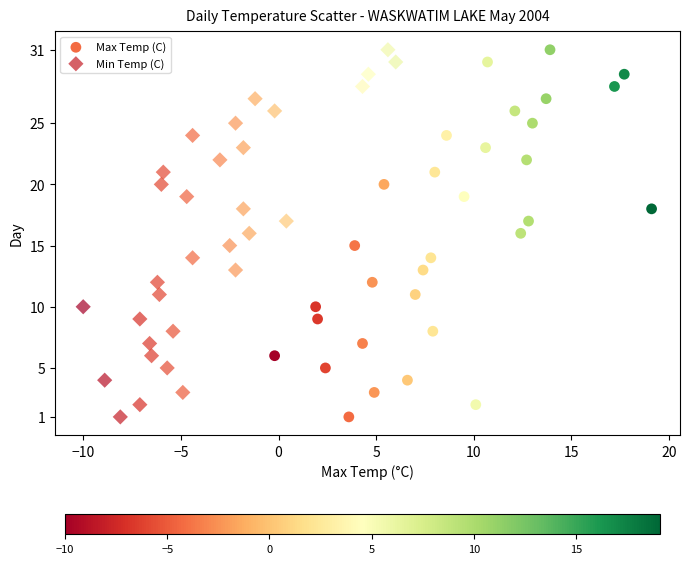

What are all the series names shown in the legend?

Max Temp (C), Min Temp (C)